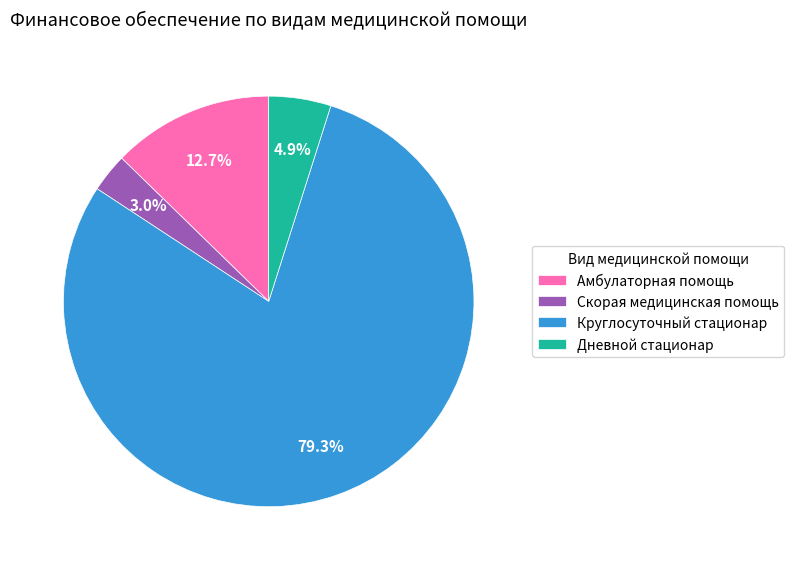

Is Дневной стационар the majority of the pie?

No